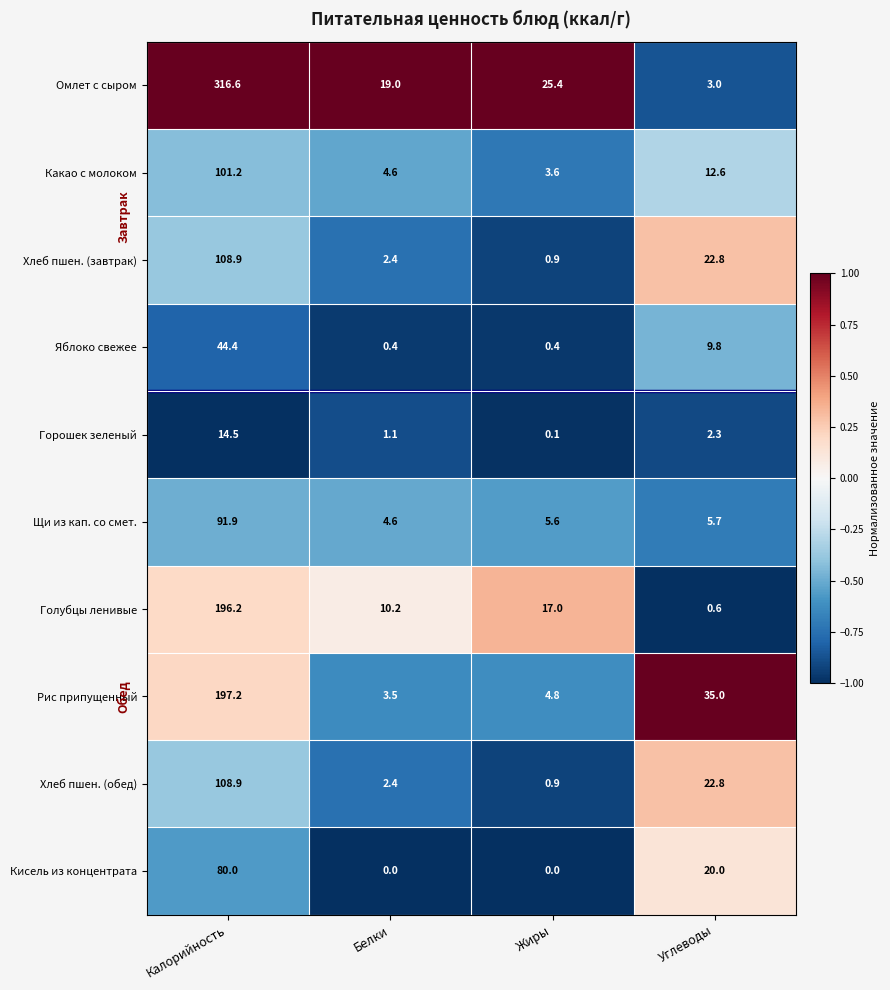

Which category has the highest value across all series?

Калорийность